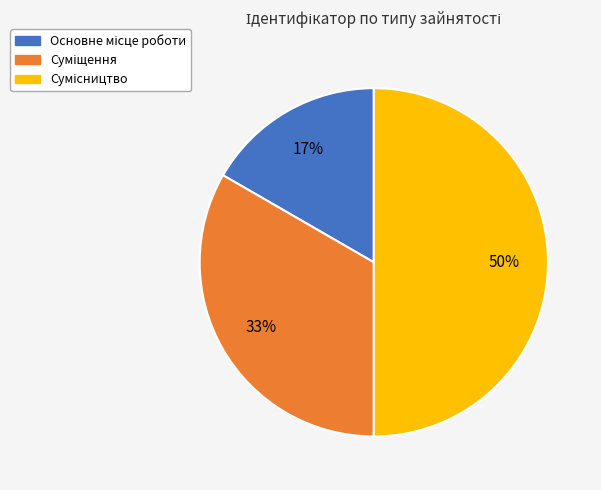

To the nearest percent, what is the difference between the largest and smallest slice percentages?

33%